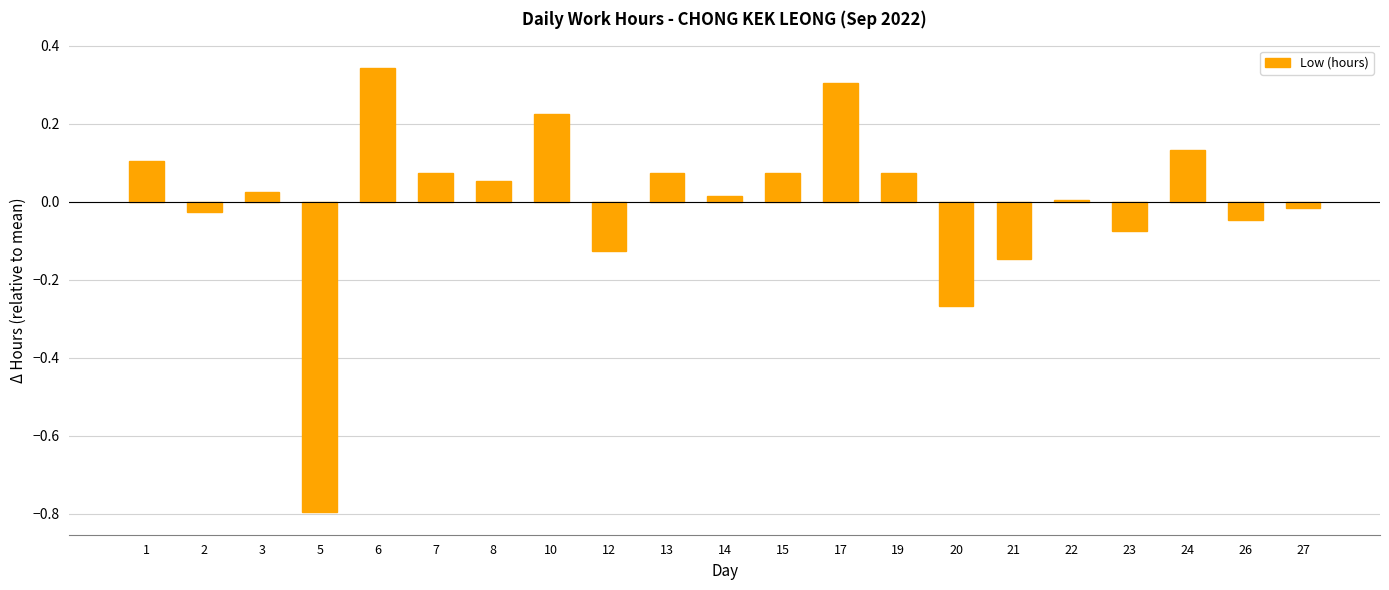

What is the value of the 4th bar from the left?

-0.8